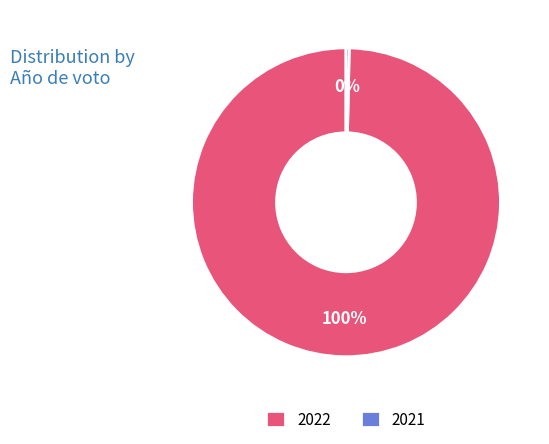

Between 2022 and 2021, which is larger?

2022